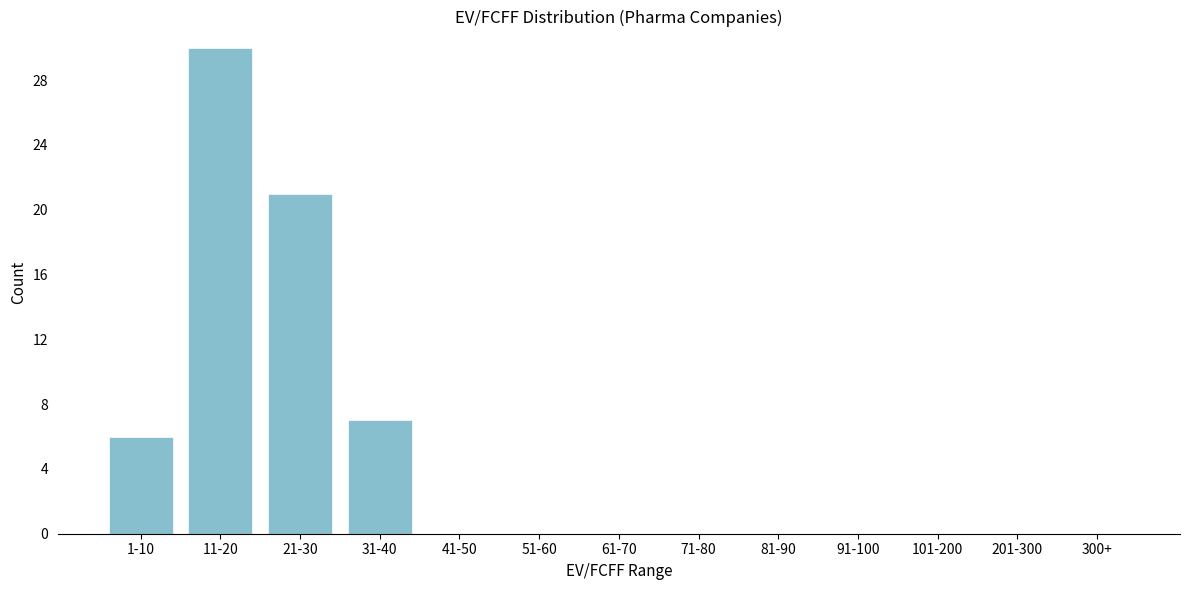

Reading left to right, extract all data points from this chart.

1-10=6	11-20=30	21-30=21	31-40=7	41-50=0	51-60=0	61-70=0	71-80=0	81-90=0	91-100=0	101-200=0	201-300=0	300+=0